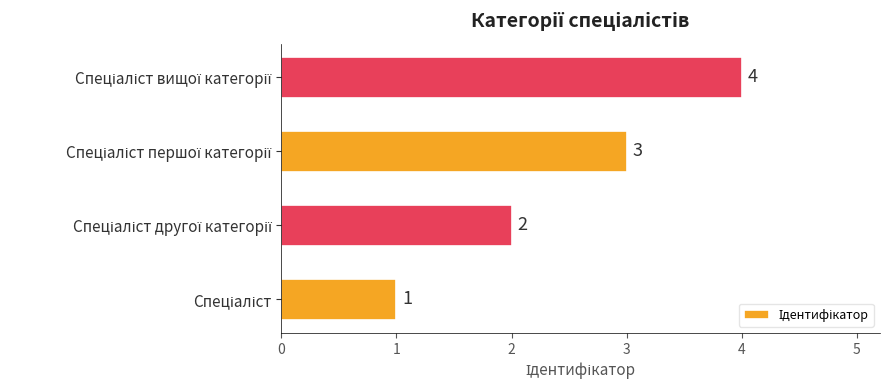

What is the minimum value shown in the chart?

1